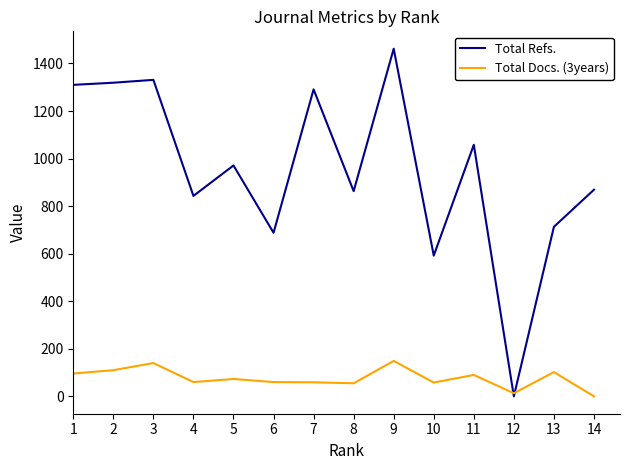

What is the greatest value displayed?

1462